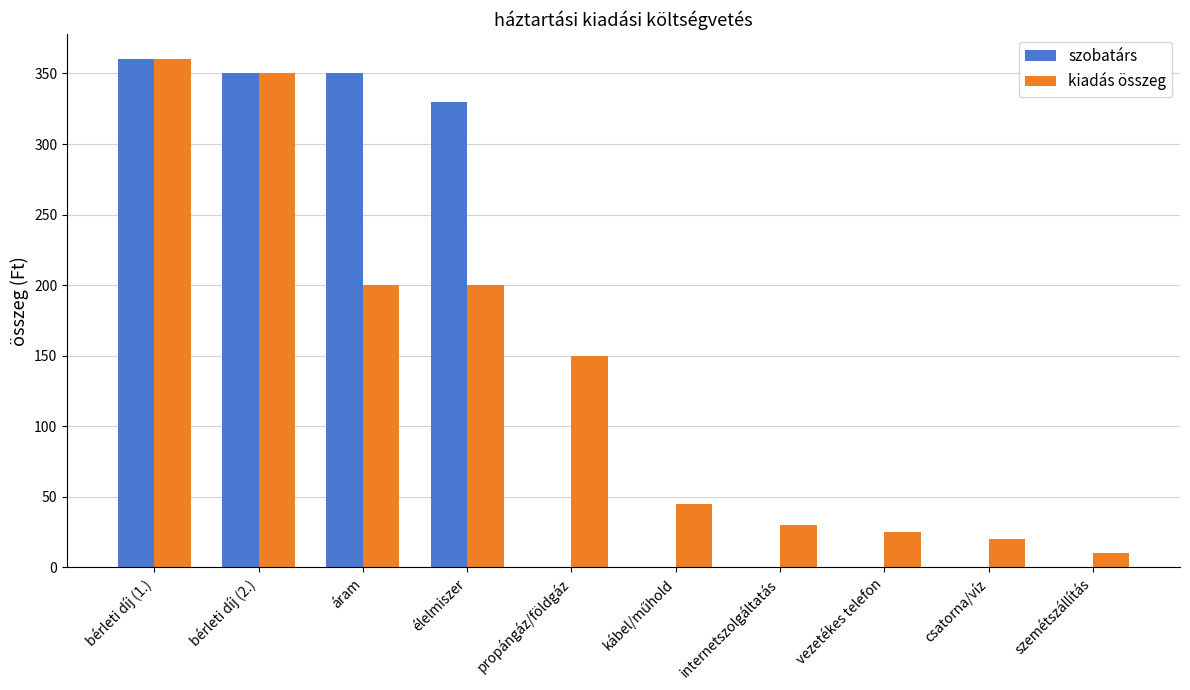

At which label does kiadás összeg reach its peak?

bérleti díj (1.)